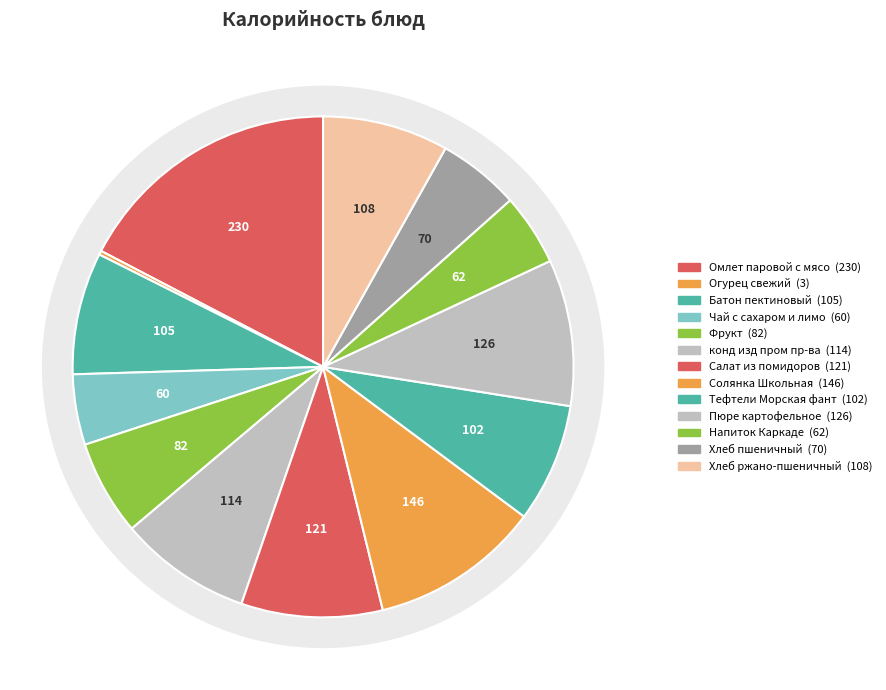

What is the change in value from конд изд пром пр-ва to Хлеб пшеничный?

-43.3